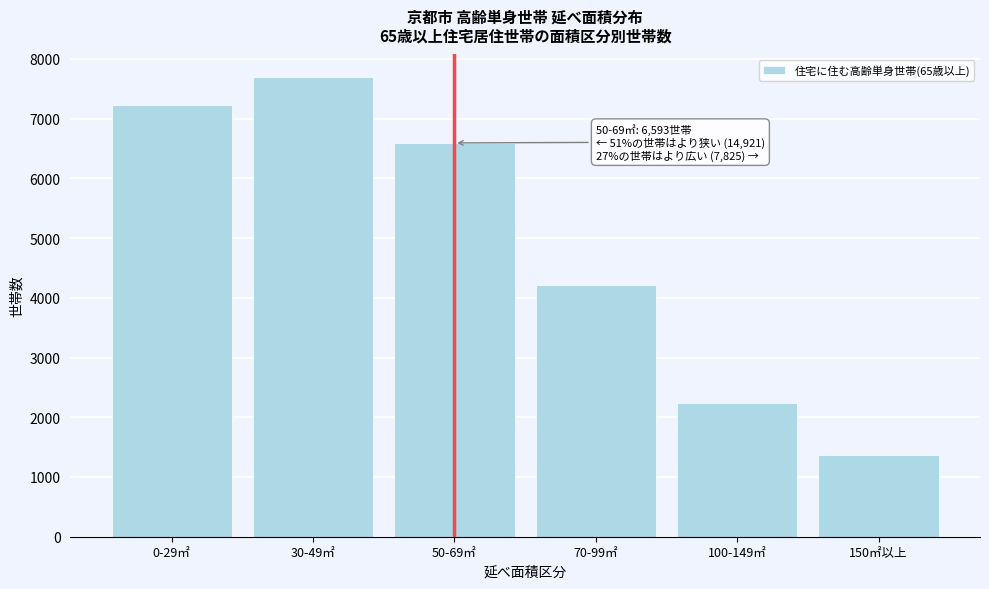

Reading left to right, extract all data points from this chart.

7232	7689	6593	4214	2241	1370